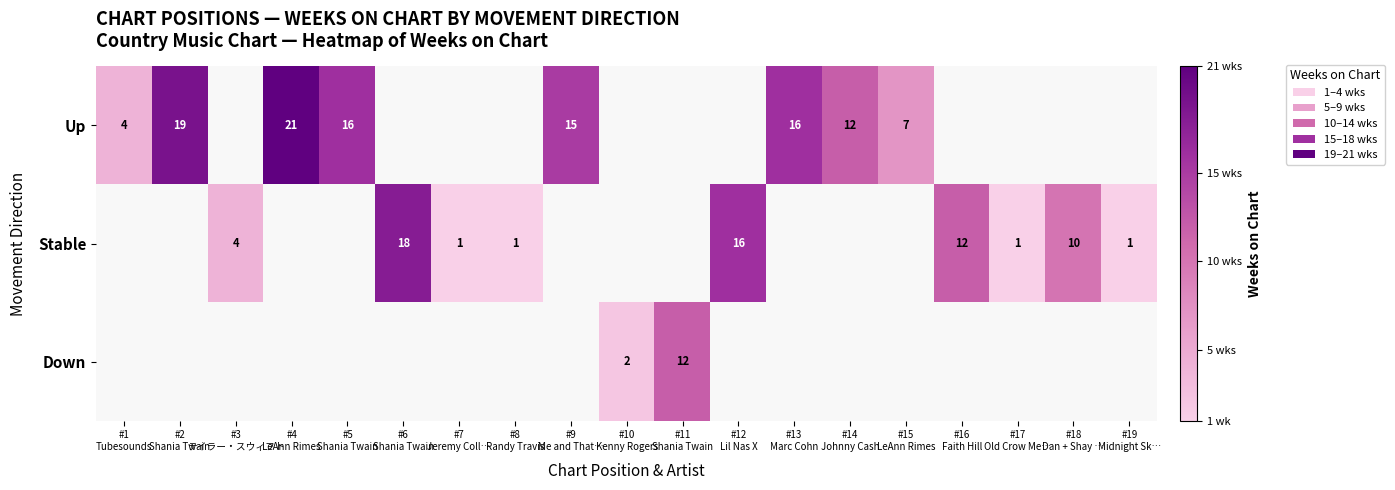

At which category does the chart reach its minimum across all series?

#7
Jeremy Coll…